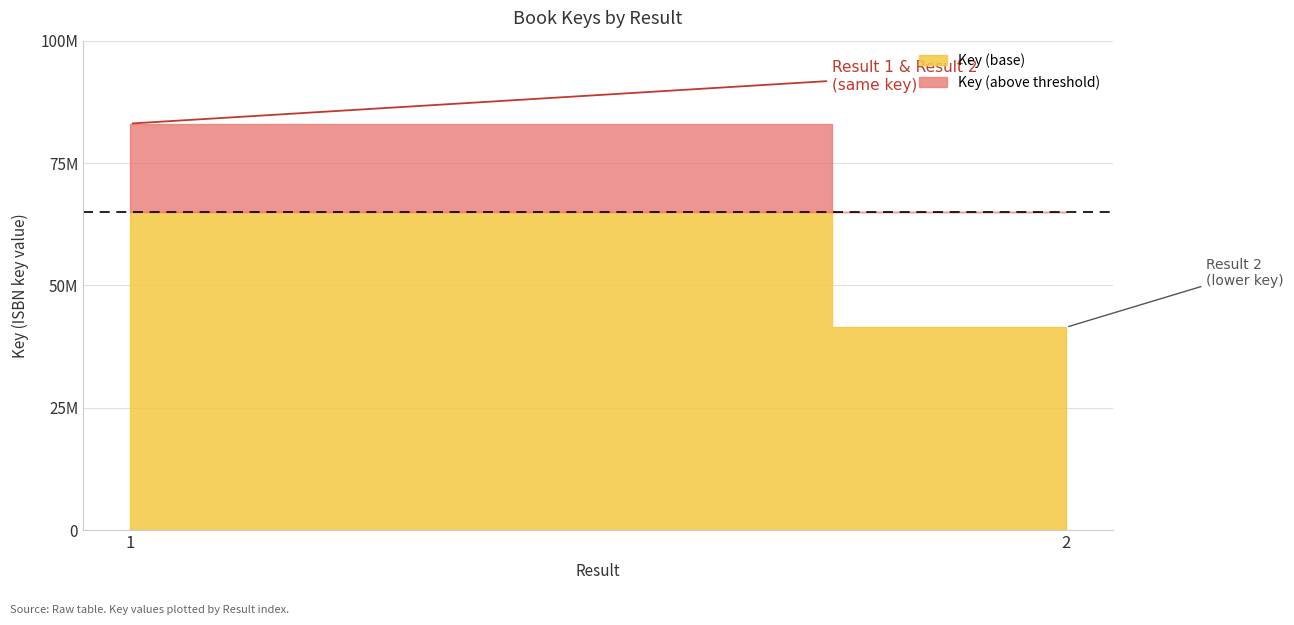

How many lines are shown in the chart?

1